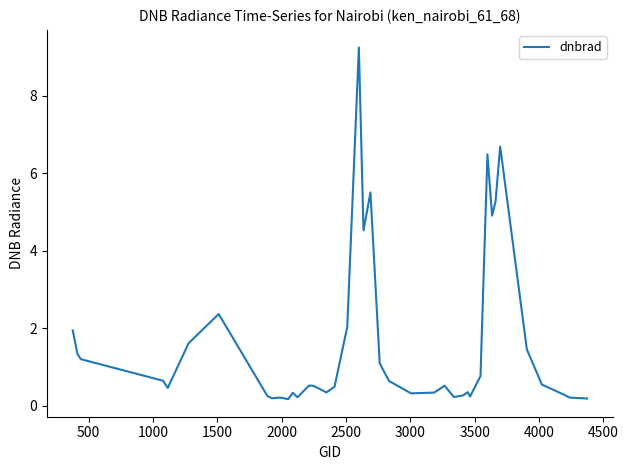

What is the difference between the maximum and minimum values?

9.1